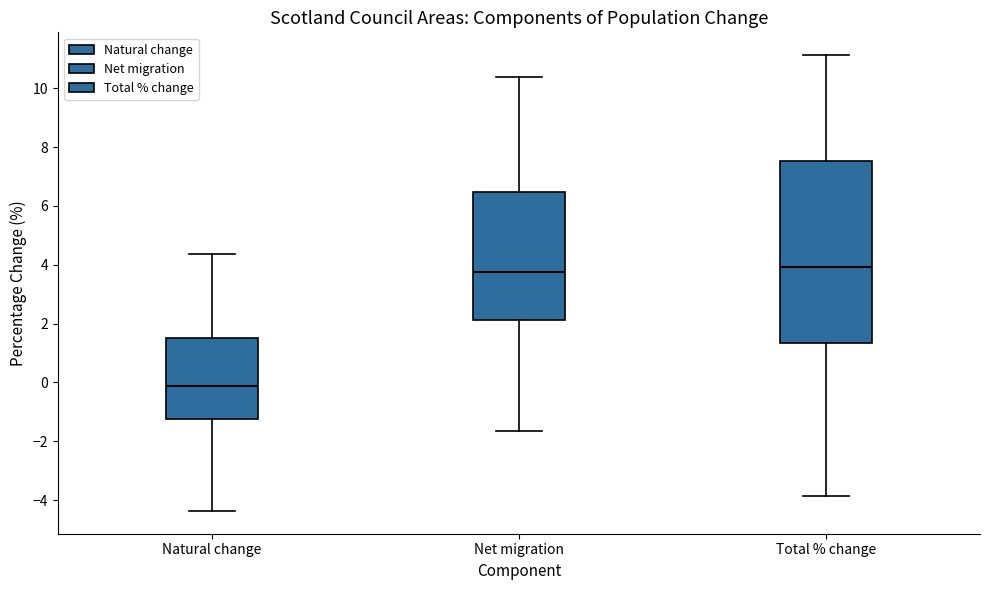

Reading left to right, transcribe this box plot: for each box, give where its median line is, the range the box spans, and where its two whiskers end, as read against the y-axis. The values are not printed on the chart, so give them approximately, as read against the axis.

Natural change: median -0.2, box -1.2 to 1.6, whiskers -4.4 to 4.4
Net migration: median 3.8, box 2.2 to 6.4, whiskers -1.6 to 10.4
Total % change: median 4.0, box 1.4 to 7.6, whiskers -3.8 to 11.2